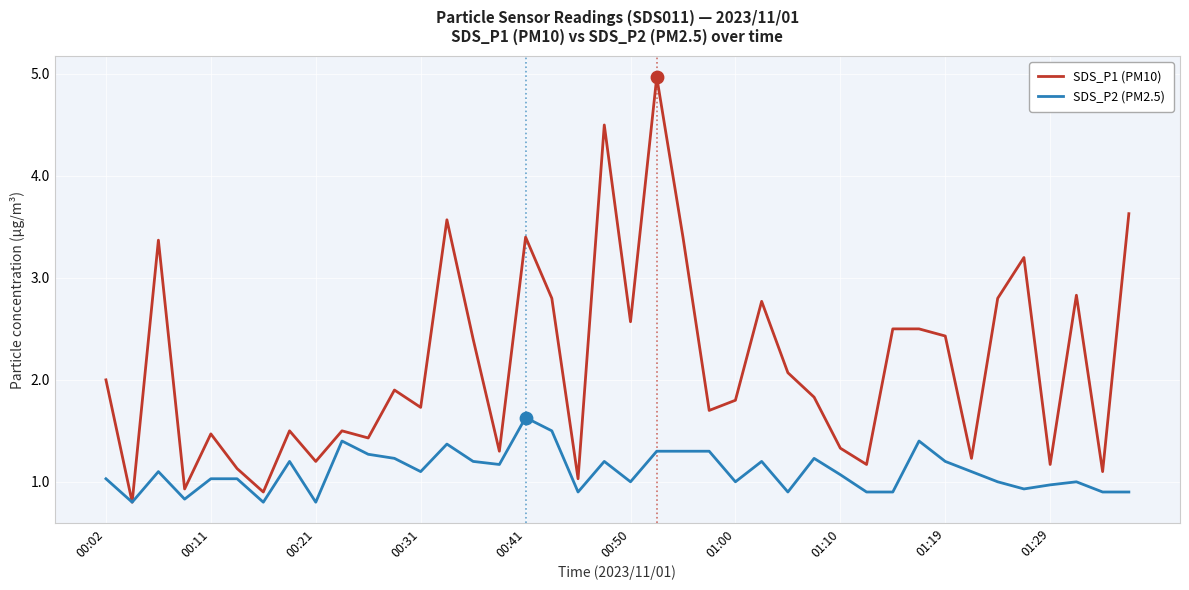

Which series has the widest spread of values?

SDS_P1 (PM10)